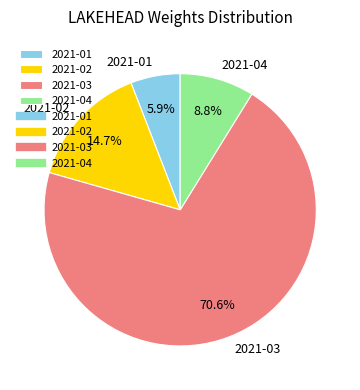

What percentage is NOT represented by 2021-02?

85.3%